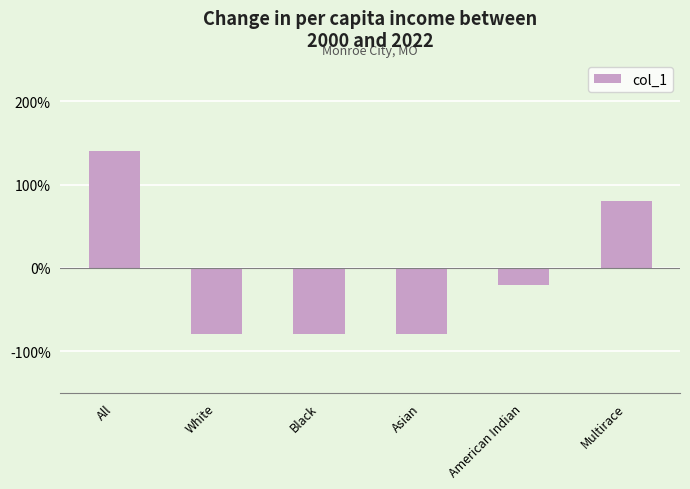

Reading left to right, list all the values displayed in this chart.

140	-80	-80	-80	-20	80